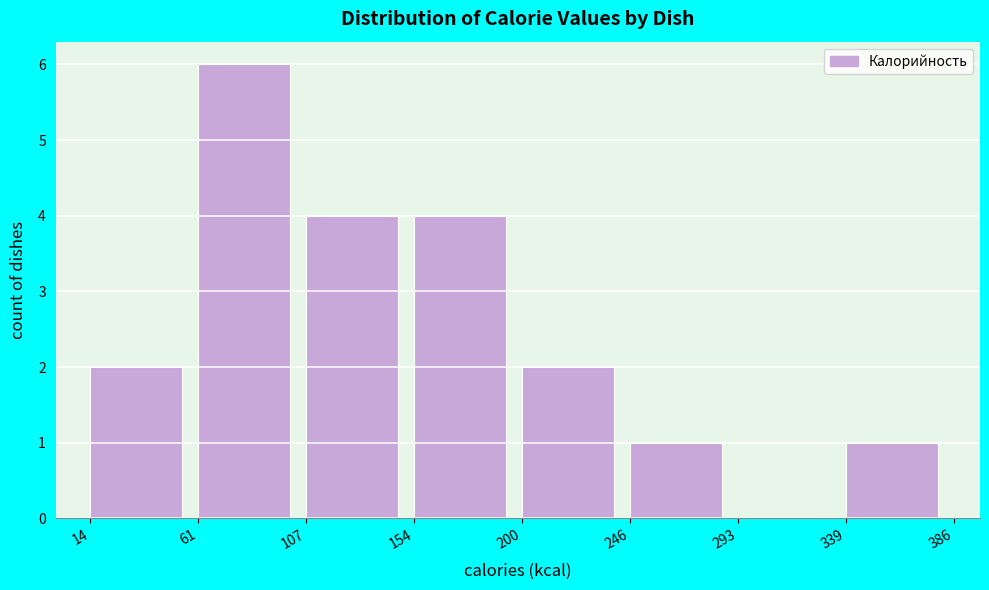

Reading left to right, list every bar in this chart as the range it spans on the x-axis followed by its height. The values are not printed on the chart, so give them approximately, as read against the axis.

14 to 61: 2
61 to 107: 6
107 to 154: 4
154 to 200: 4
200 to 246: 2
246 to 293: 1
293 to 339: 0
339 to 386: 1